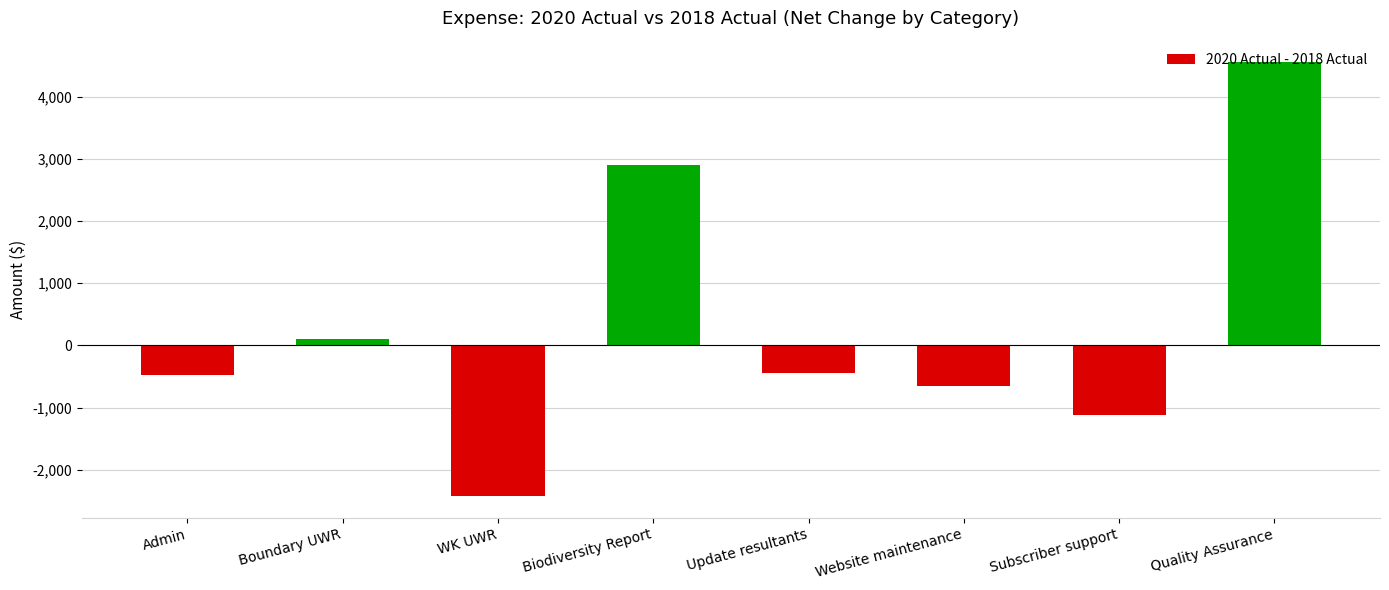

What is the label of the 8th bar from the left?

Quality Assurance